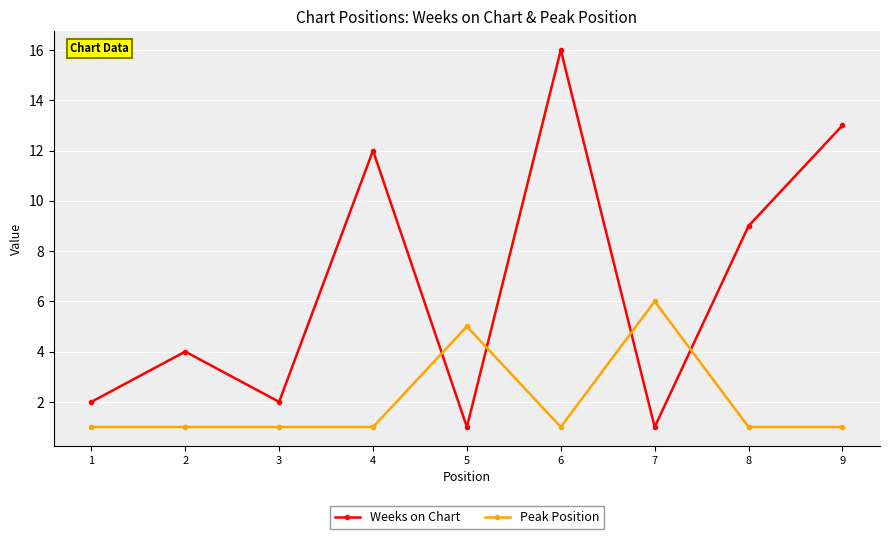

Between 5 and 6, which series saw the biggest shift?

Weeks on Chart